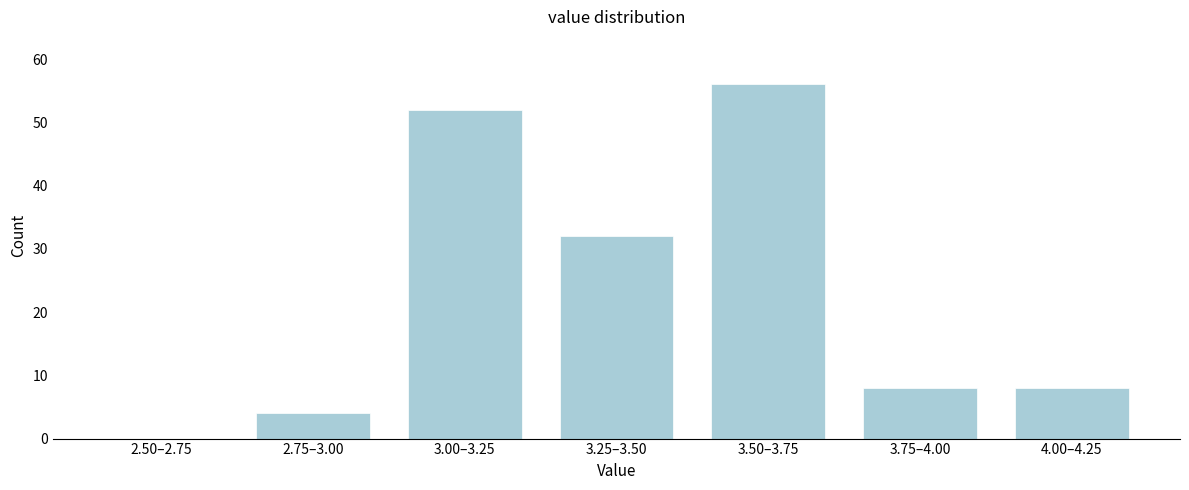

Reading left to right, transcribe all the data shown in this chart.

2.50–2.75=0	2.75–3.00=4	3.00–3.25=52	3.25–3.50=32	3.50–3.75=56	3.75–4.00=8	4.00–4.25=8